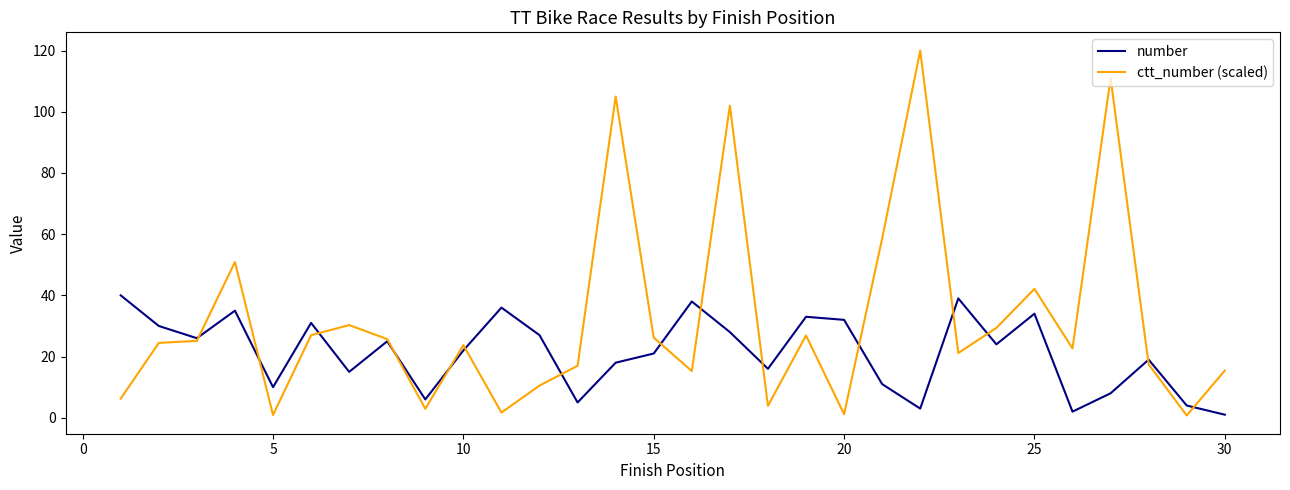

Rank the series by their average value, from highest to lowest.

ctt_number (scaled), number